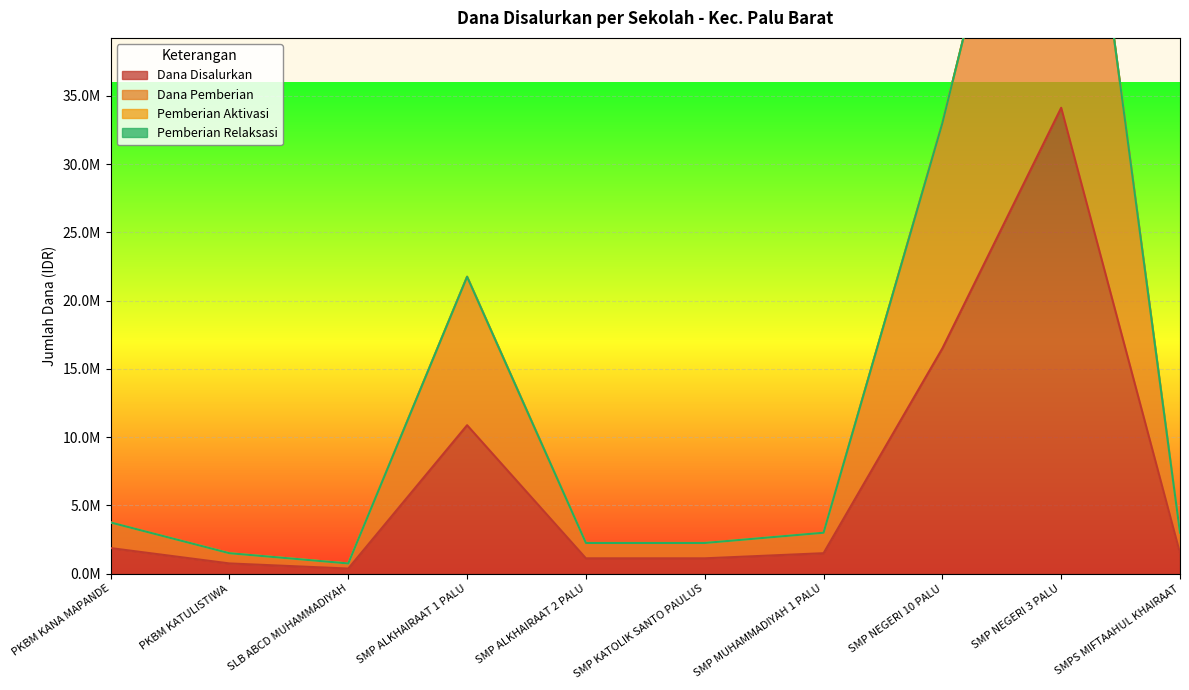

The Dana Pemberian series shows 1378629 at PKBM KANA MAPANDE. True or false?

False